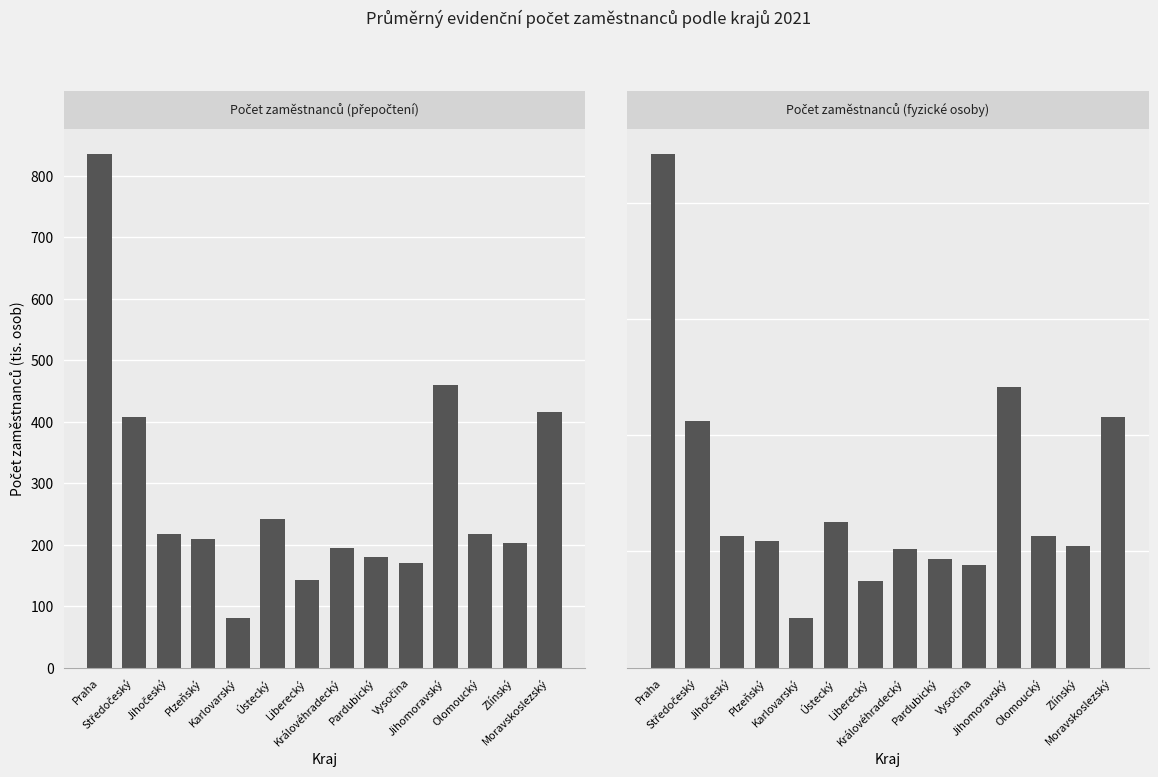

Reading left to right, extract all data points from this chart.

Počet zaměstnanců (přepočtení): Praha=835.1	Středočeský=407.5	Jihočeský=217.7	Plzeňský=208.7	Karlovarský=81.2	Ústecký=241.7	Liberecký=142.6	Královéhradecký=195.3	Pardubický=180.2	Vysočina=169.8	Jihomoravský=459.7	Olomoucký=216.5	Zlínský=202.0	Moravskoslezský=415.9
Počet zaměstnanců (fyzické osoby): Praha=884.1	Středočeský=424.2	Jihočeský=227.2	Plzeňský=217.6	Karlovarský=84.6	Ústecký=251.1	Liberecký=148.7	Královéhradecký=203.5	Pardubický=187.9	Vysočina=176.3	Jihomoravský=482.7	Olomoucký=226.9	Zlínský=210.0	Moravskoslezský=432.4